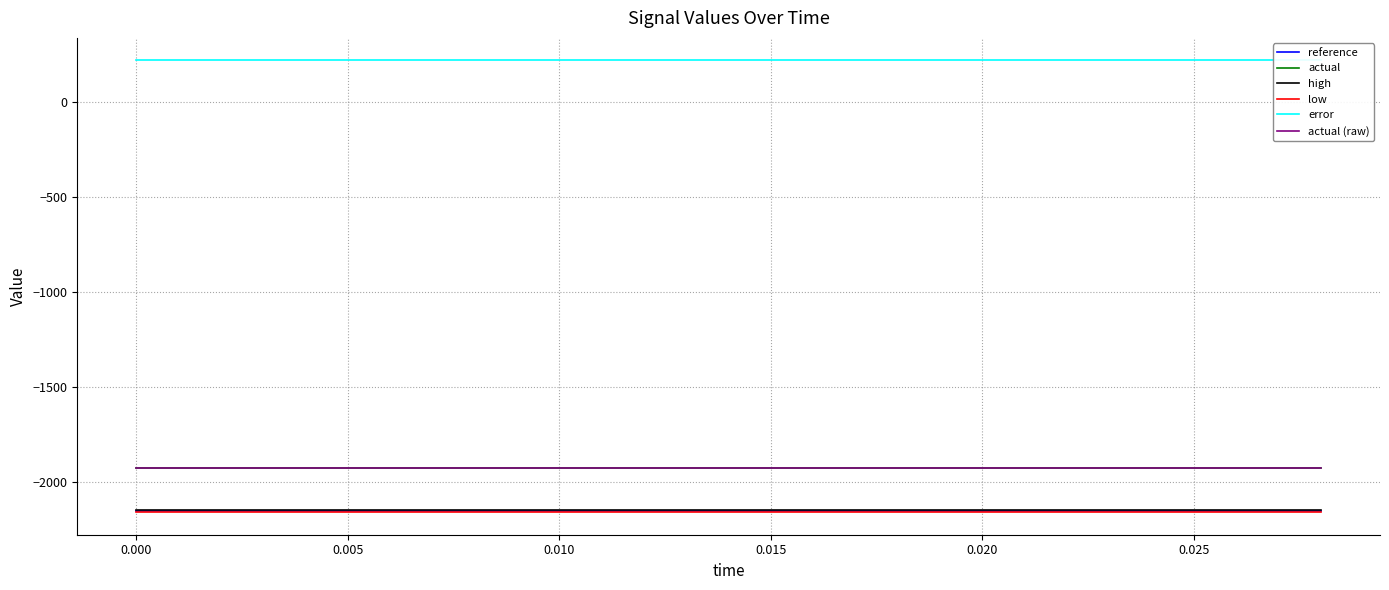

What is the sum of all reference values?

-32255.4